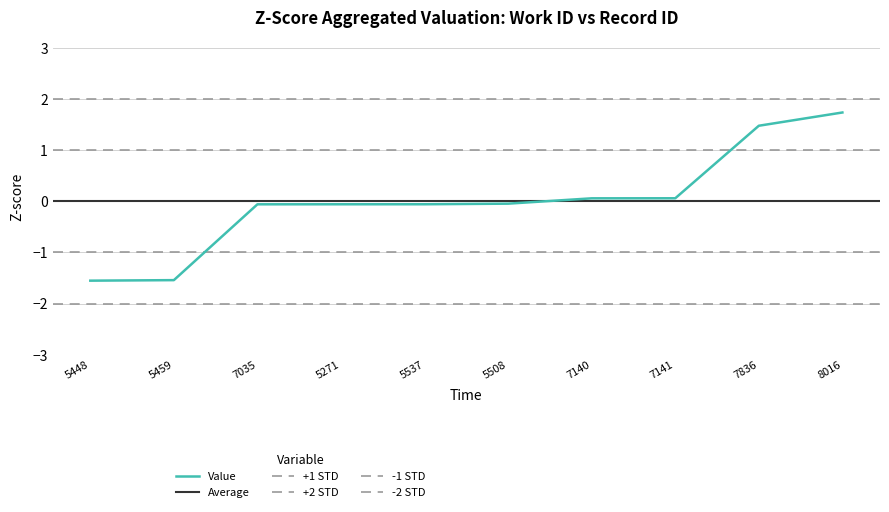

What is the change in value from 5459 to 5508?

+1.5